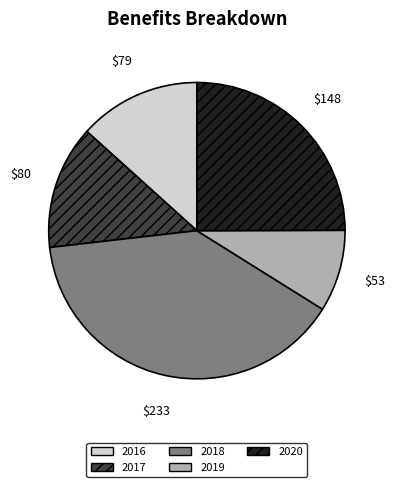

Combined, do 2018 and 2016 account for over 50%?

Yes